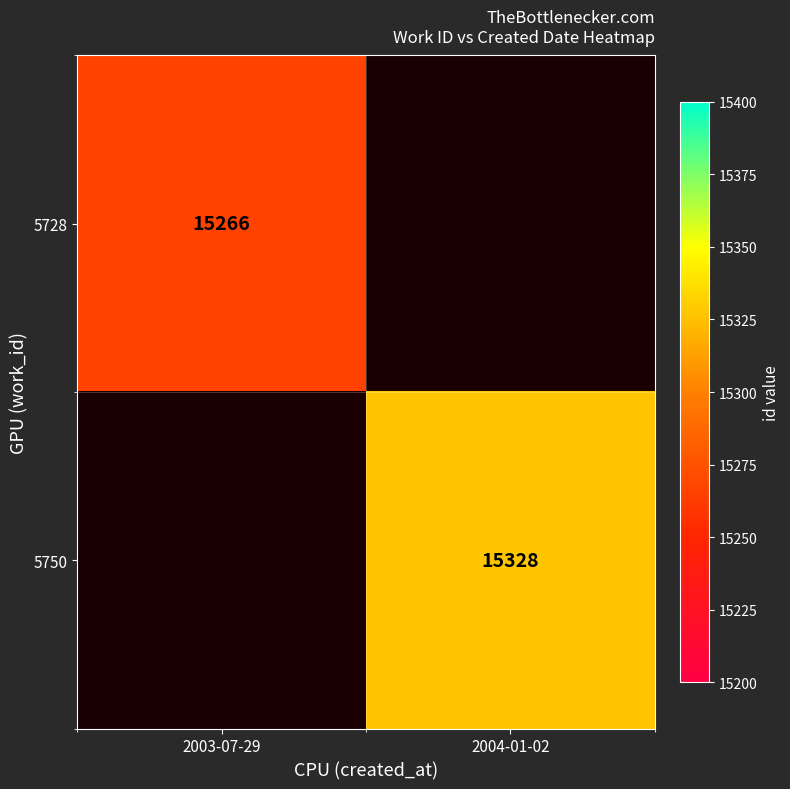

True or false: 5750 has a value of 21709.0 at 2004-01-02.

False